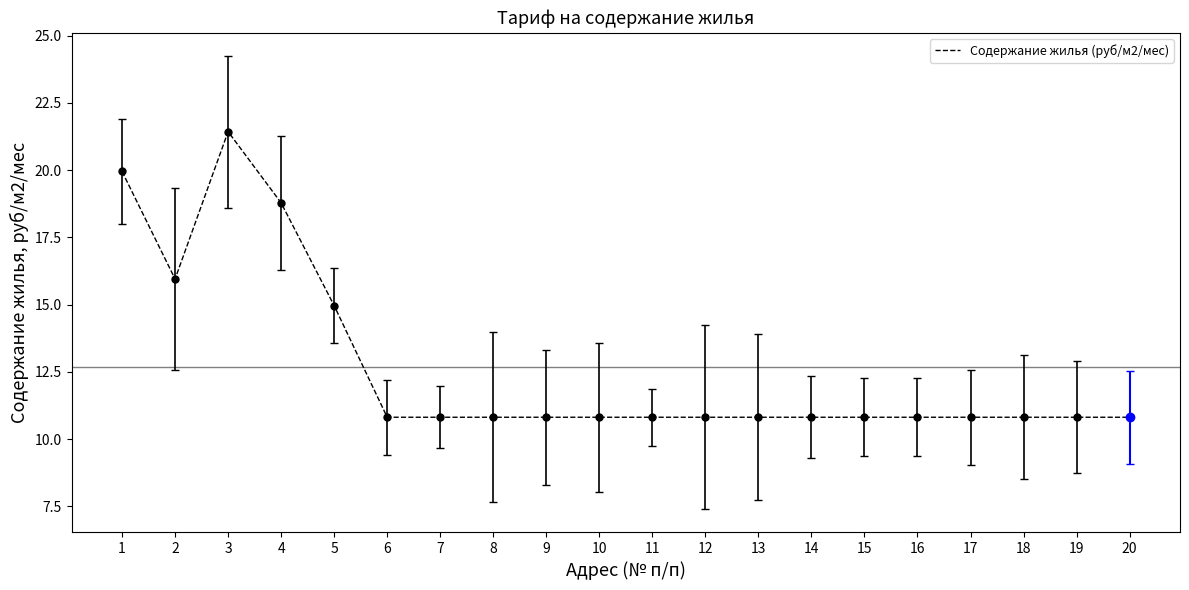

What is the difference between the values at 1 and 17?

9.1